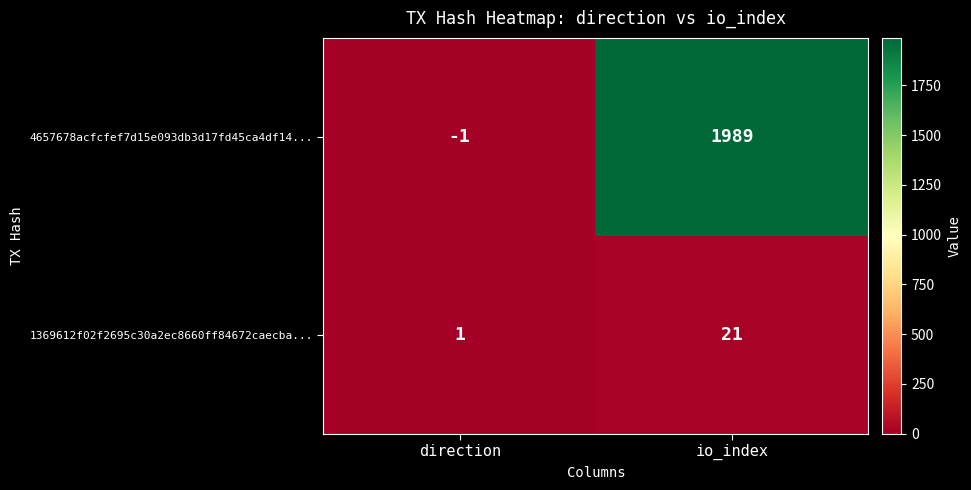

Read the 4657678acfcfef7d15e093db3d17fd45ca4df14... value at io_index.

1989